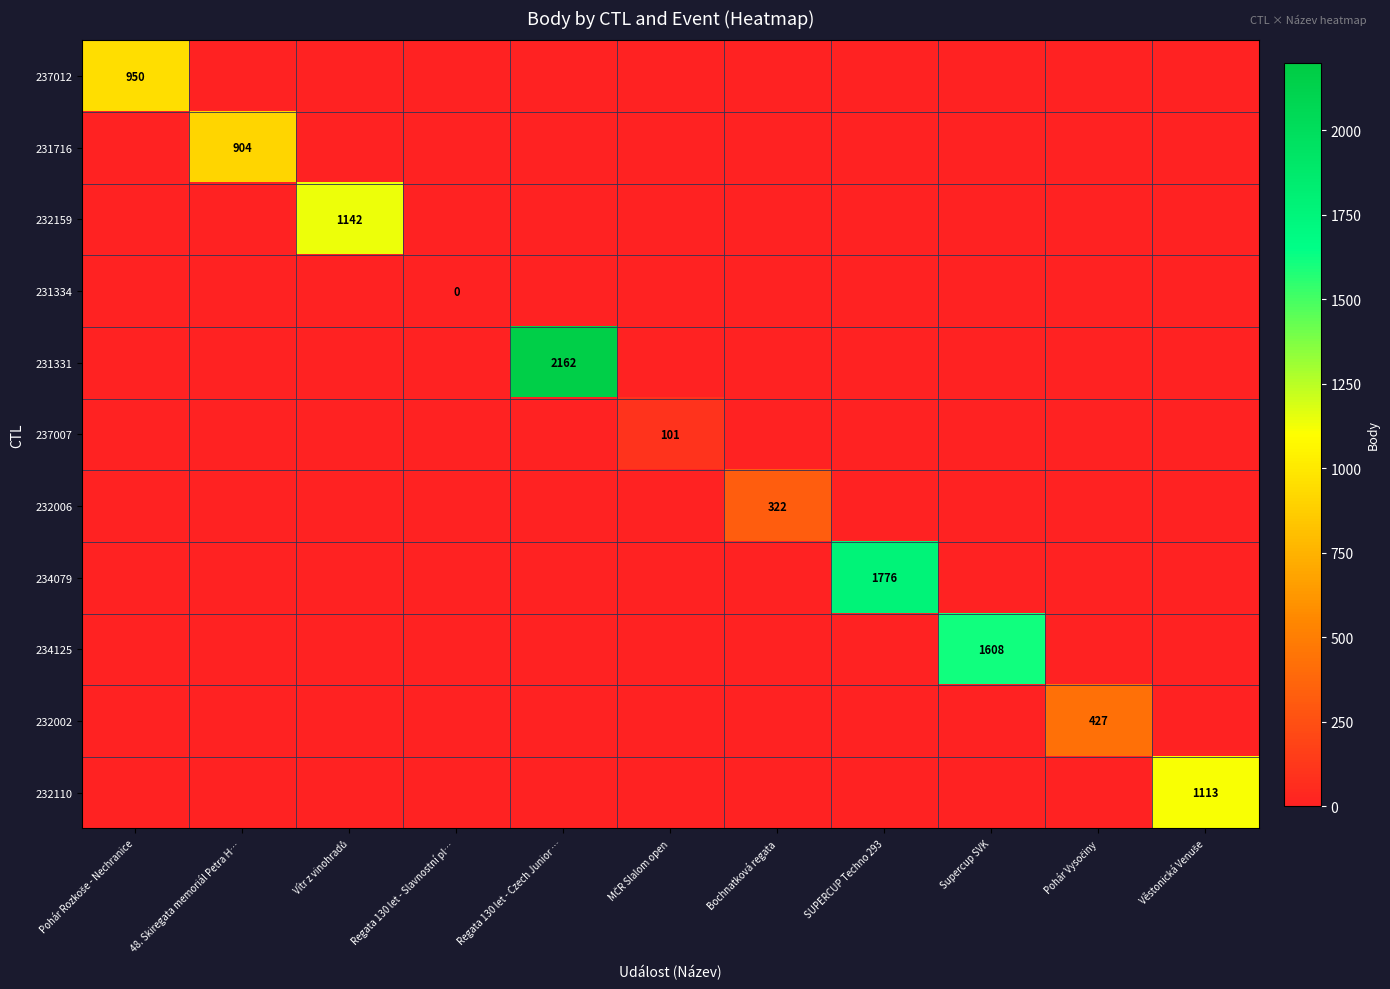

At which category does the chart reach its peak across all series?

Regata 130 let - Czech Junior …